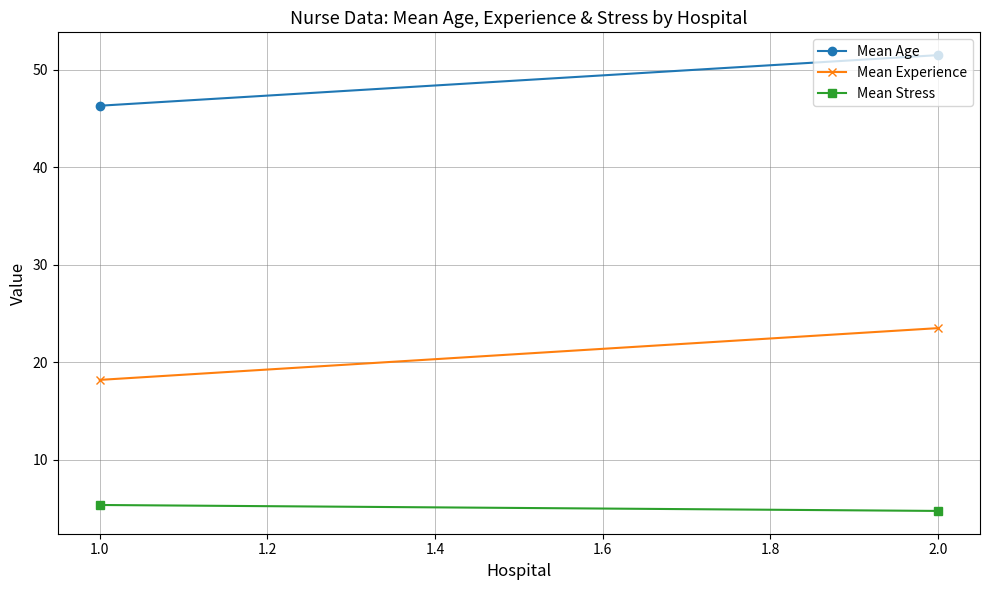

Reading left to right, list all the values displayed in this chart.

Mean Age: 46.3	51.5
Mean Experience: 18.2	23.5
Mean Stress: 5.4	4.8